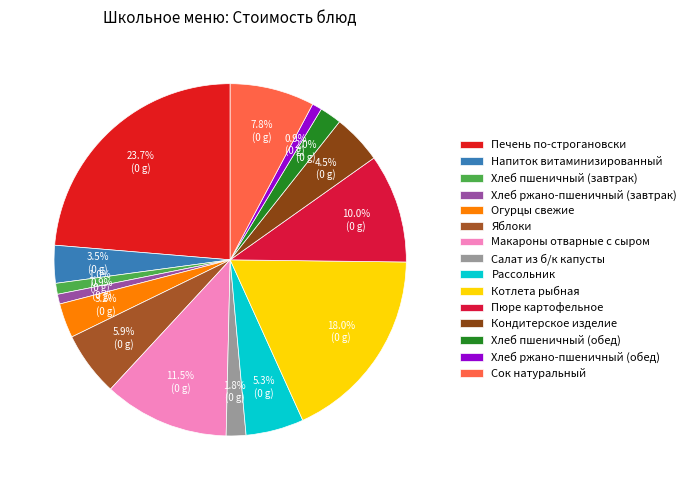

What portion of the pie excludes Котлета рыбная?

82.0%